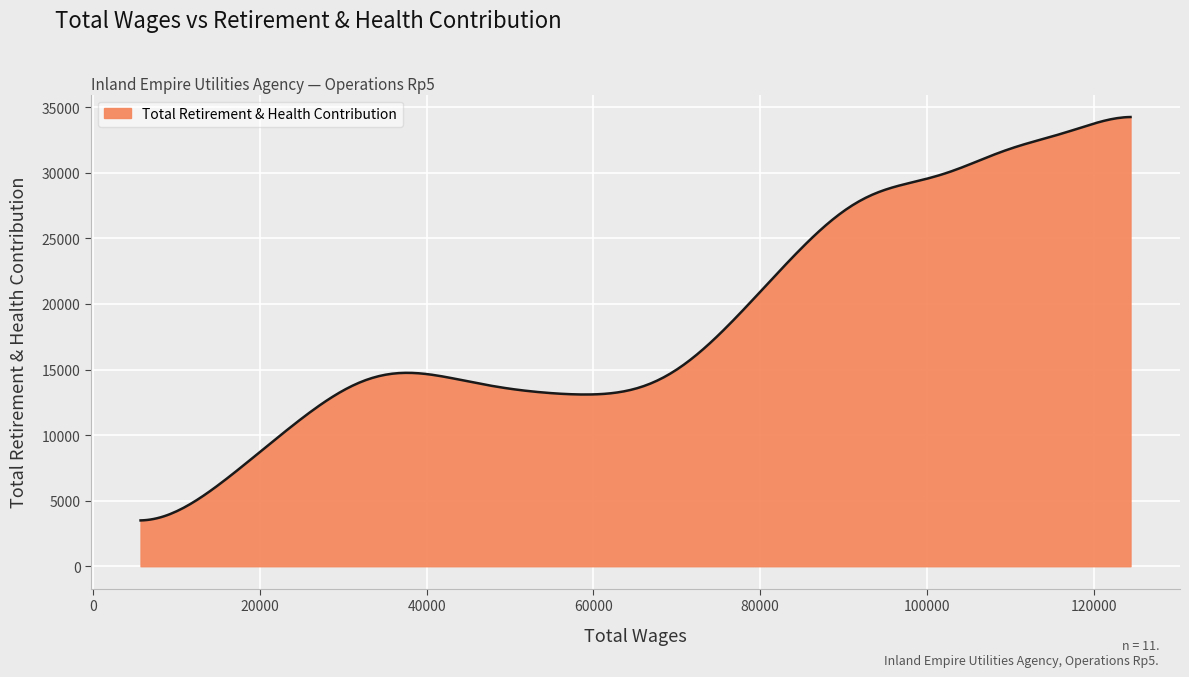

What is the greatest value displayed?

34259.5